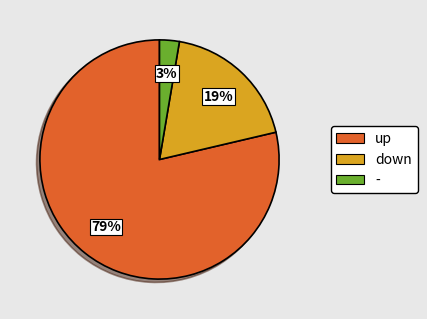

The - slice represents 3% of the pie. True or false?

True